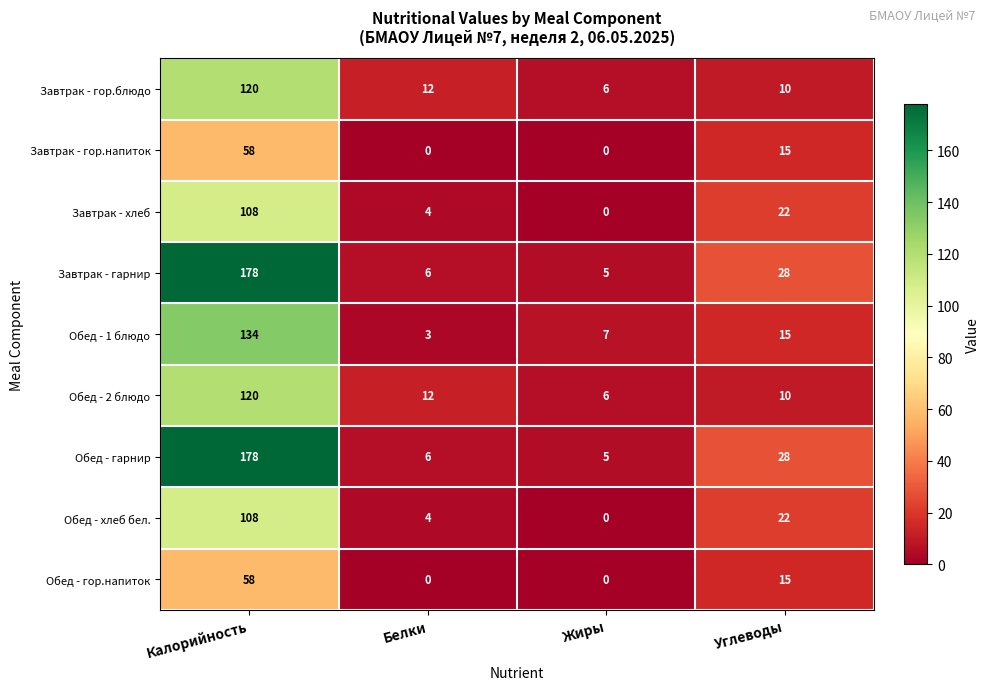

What is the difference between the second highest and second lowest values in the Обед - гарнир series?

22